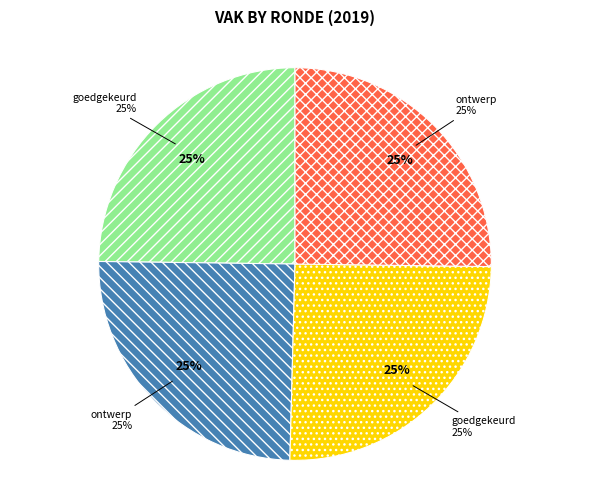

Does any single category account for the majority?

No